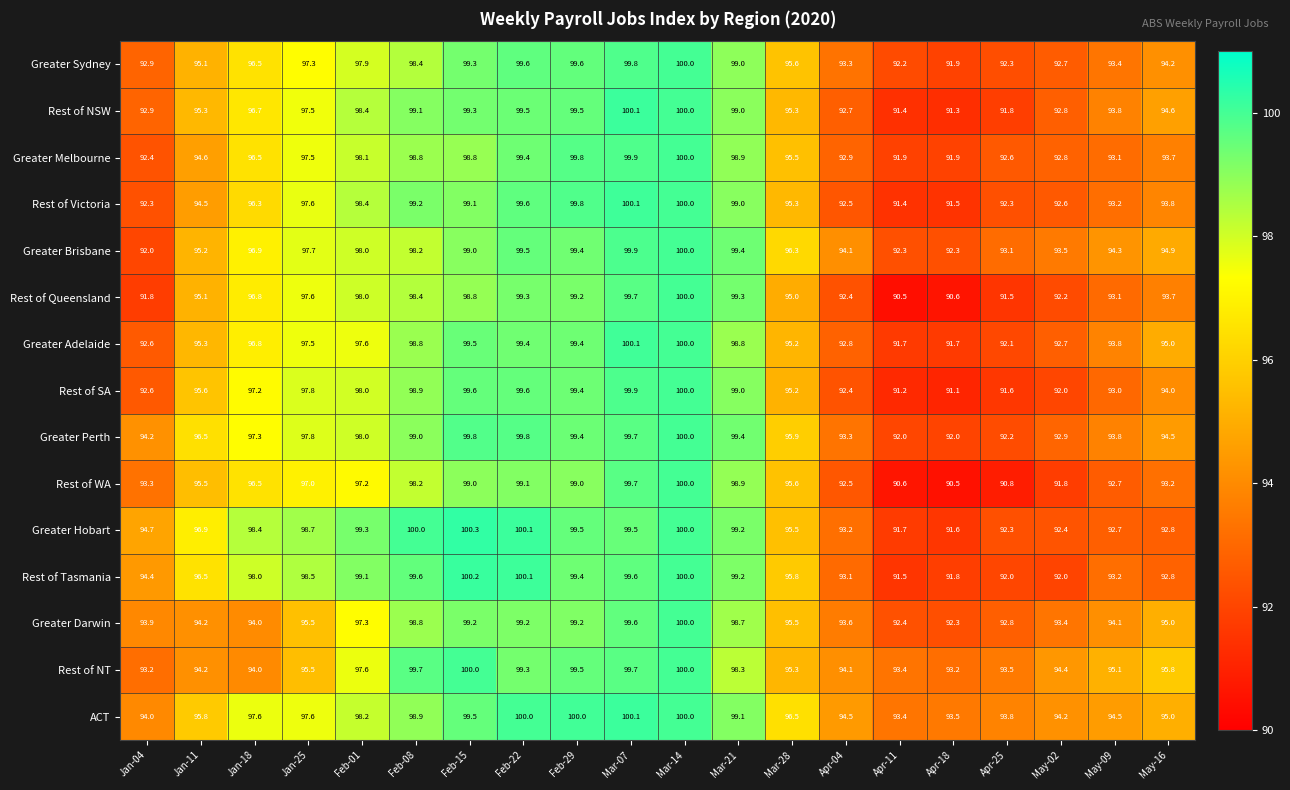

Count the number of categories in the chart.

20